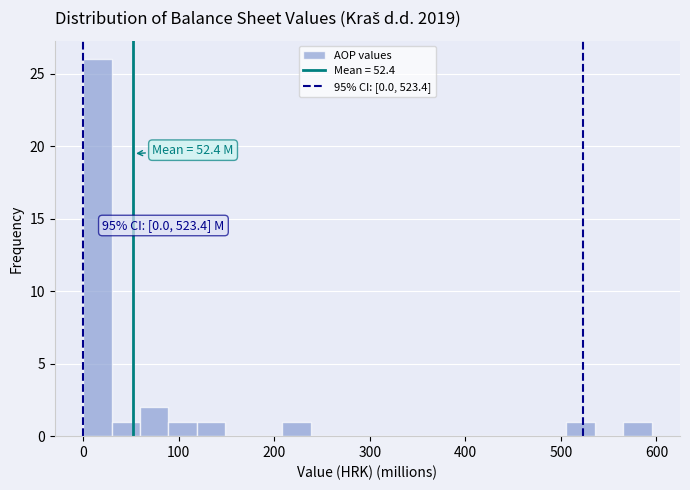

Read against the x-axis, roughly where is the centre of the tallest bar?

10